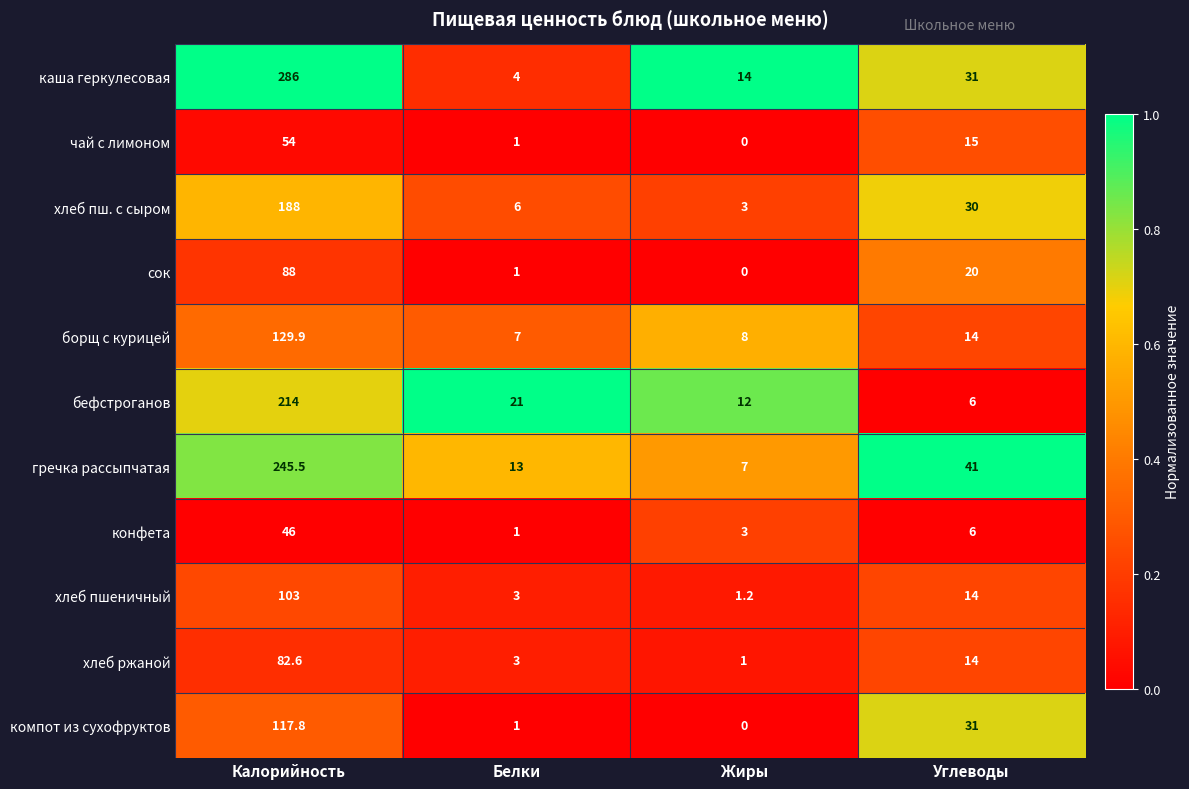

Which series has the widest spread of values?

каша геркулесовая